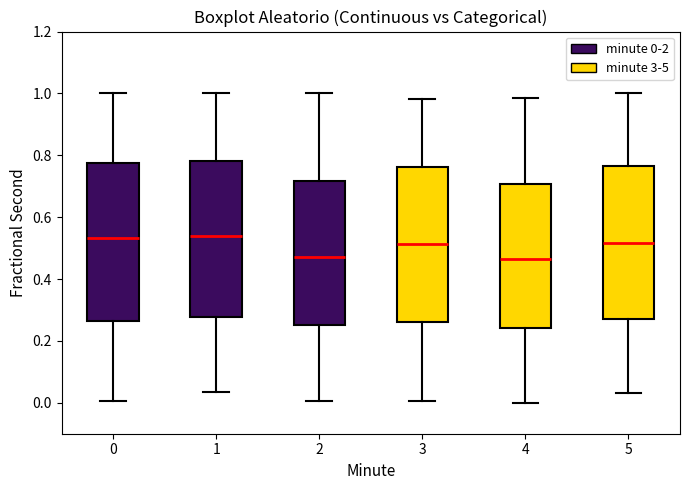

Reading left to right, read every box against the y-axis: the position of its median line, the range the box covers, and the ends of its whiskers. The values are not printed on the chart, so give them approximately, as read against the axis.

0: median 0.54, box 0.26 to 0.78, whiskers 0.00 to 1.00
1: median 0.54, box 0.28 to 0.78, whiskers 0.04 to 1.00
2: median 0.48, box 0.26 to 0.72, whiskers 0.00 to 1.00
3: median 0.52, box 0.26 to 0.76, whiskers 0.00 to 0.98
4: median 0.46, box 0.24 to 0.70, whiskers 0.00 to 0.98
5: median 0.52, box 0.28 to 0.76, whiskers 0.04 to 1.00